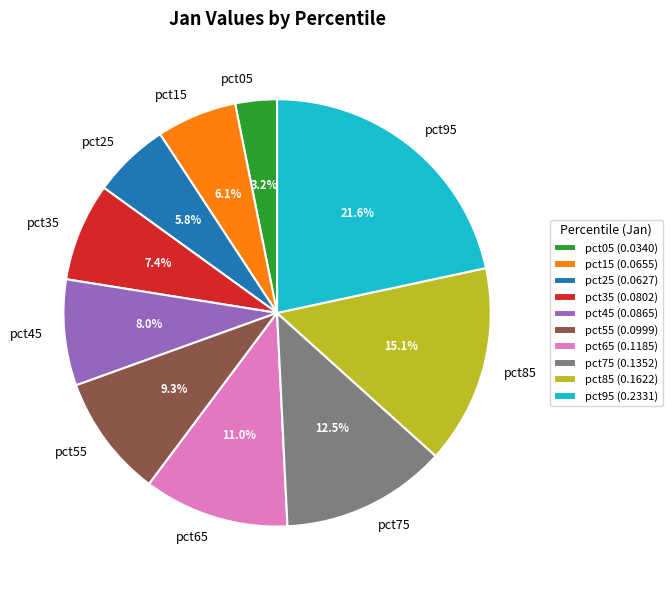

What is the smallest slice in the pie chart?

pct05